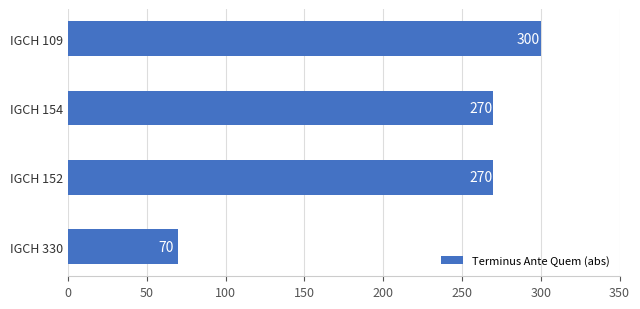

Count the values in the range 270 to 300.

3